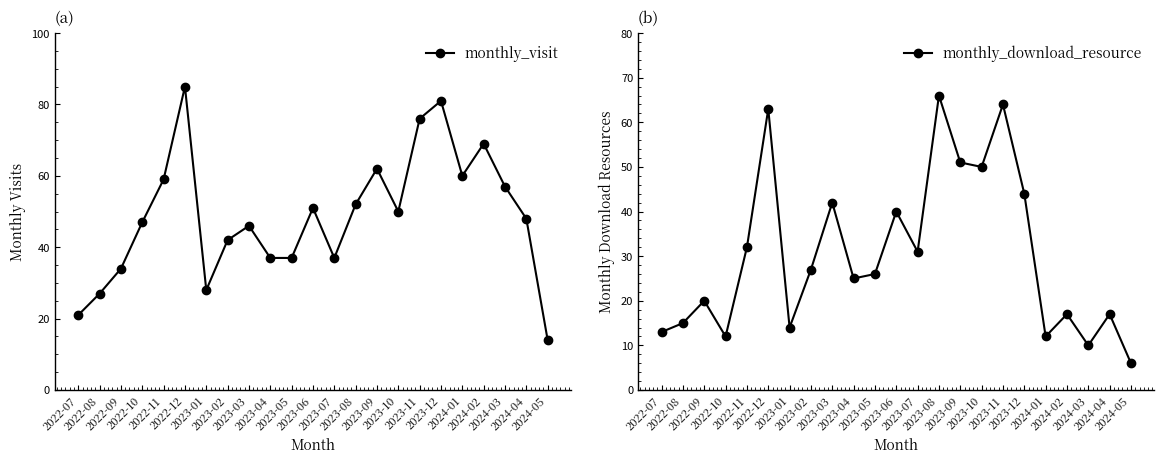

How many times do monthly_visit and monthly_download_resource cross each other?

2